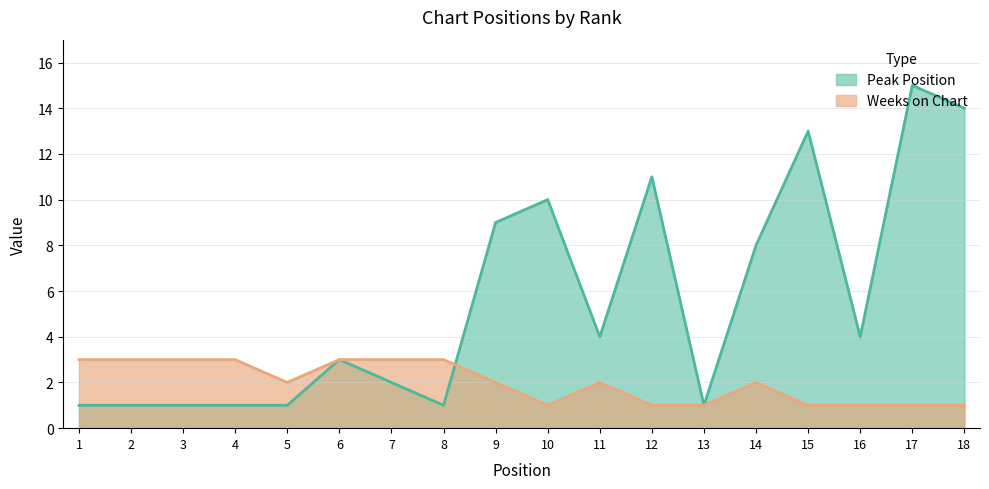

Rank the categories by Peak Position value from lowest to highest.

1, 2, 3, 4, 5, 8, 13, 7, 6, 11, 16, 14, 9, 10, 12, 15, 18, 17